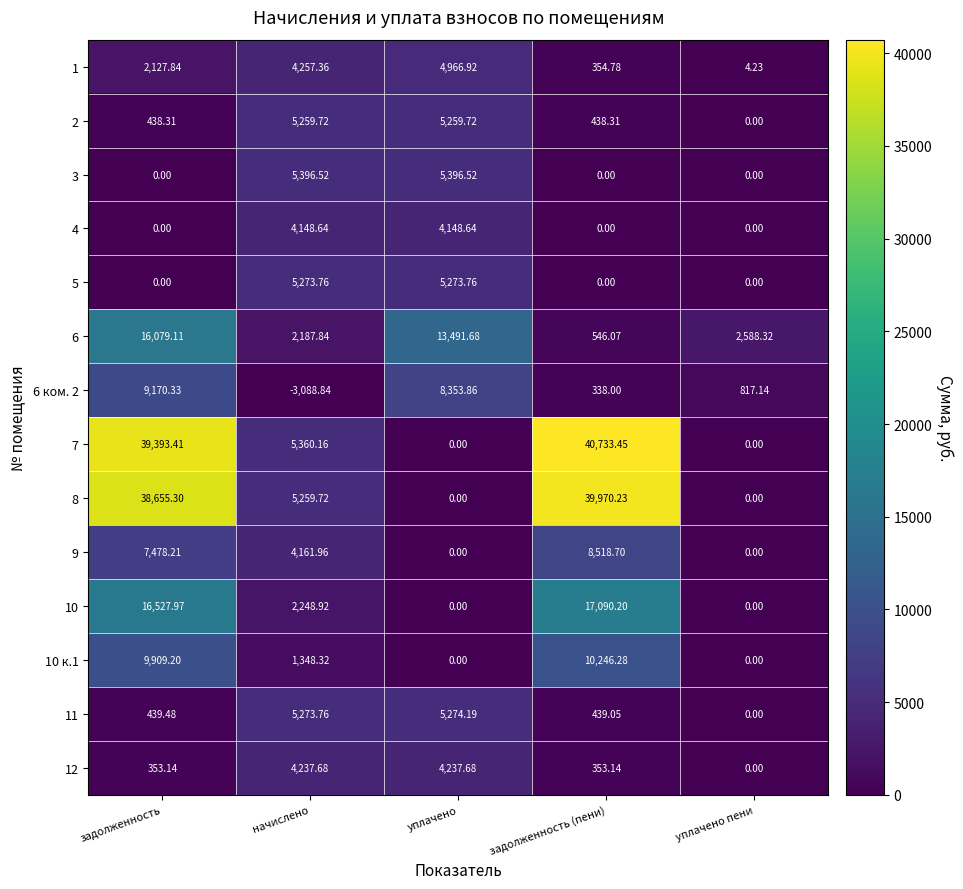

How many distinct data groups are displayed?

14